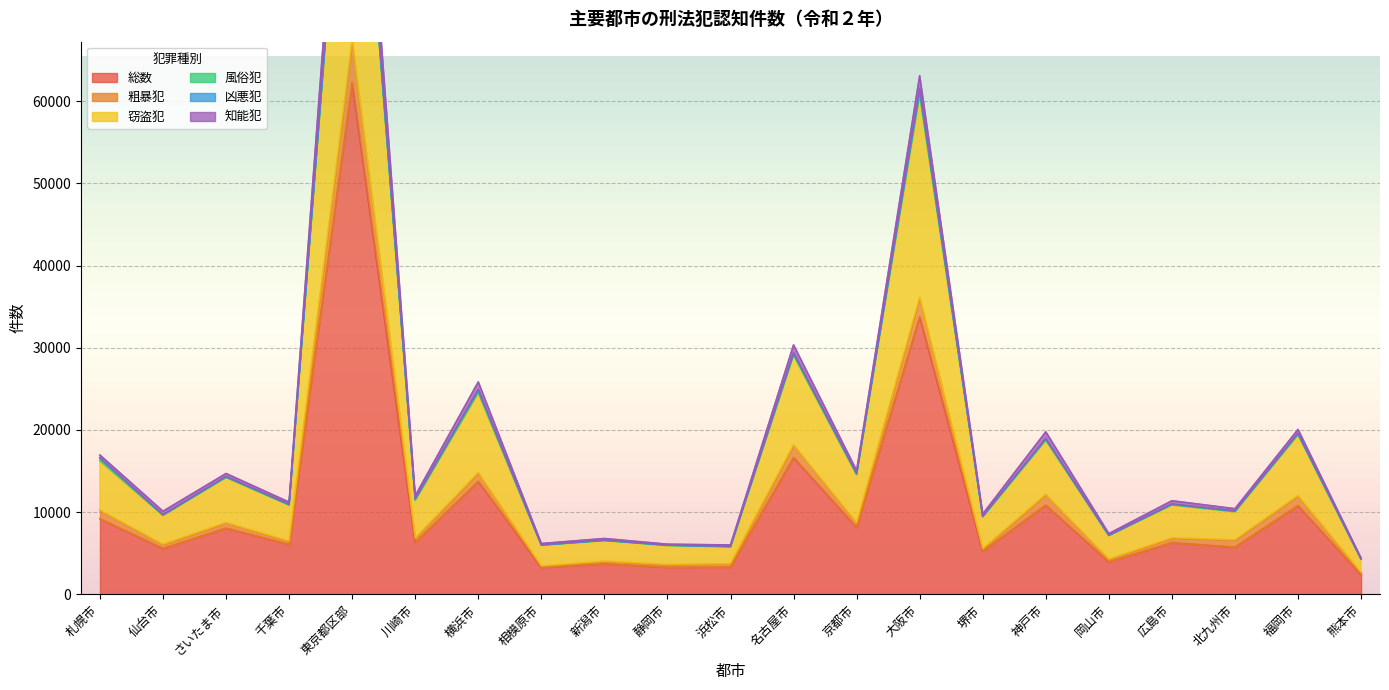

Is it true that 総数 equals 6075 at 千葉市?

True